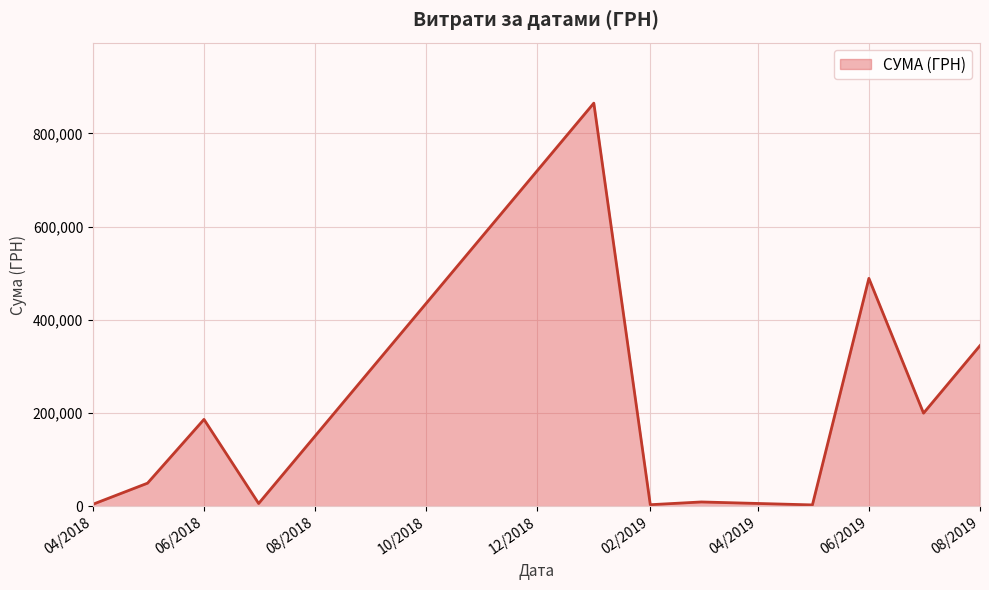

What is the difference between the maximum and minimum values?

861740.1